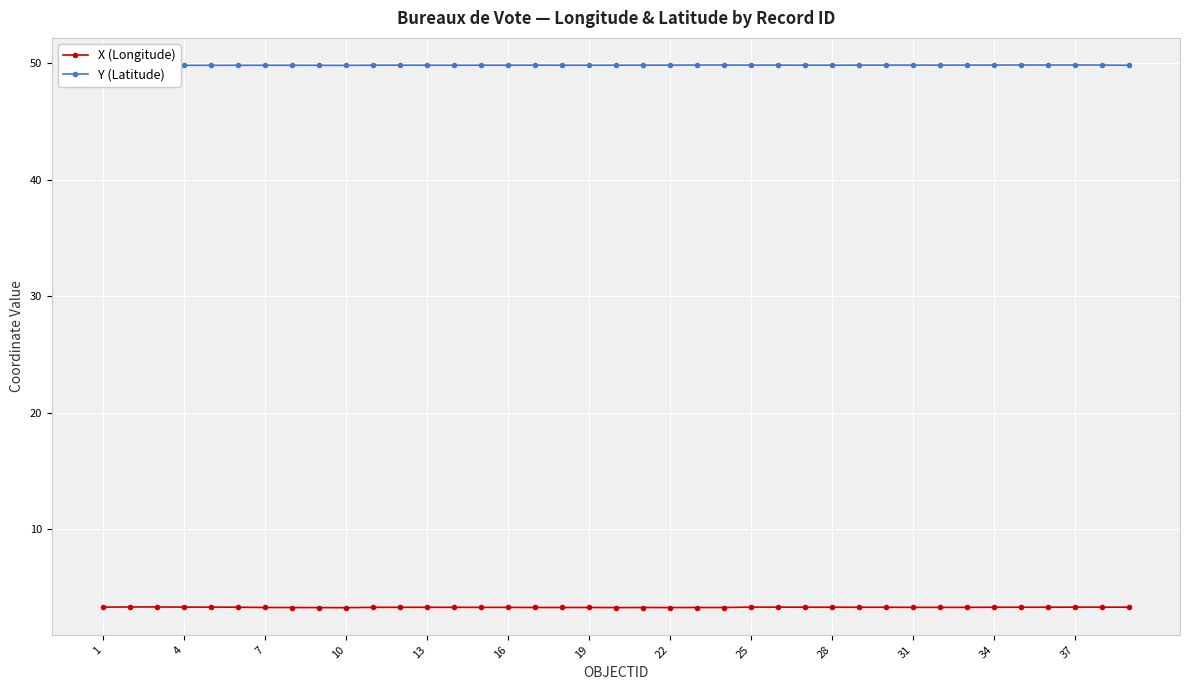

Which series has the largest total across all categories?

Y (Latitude)